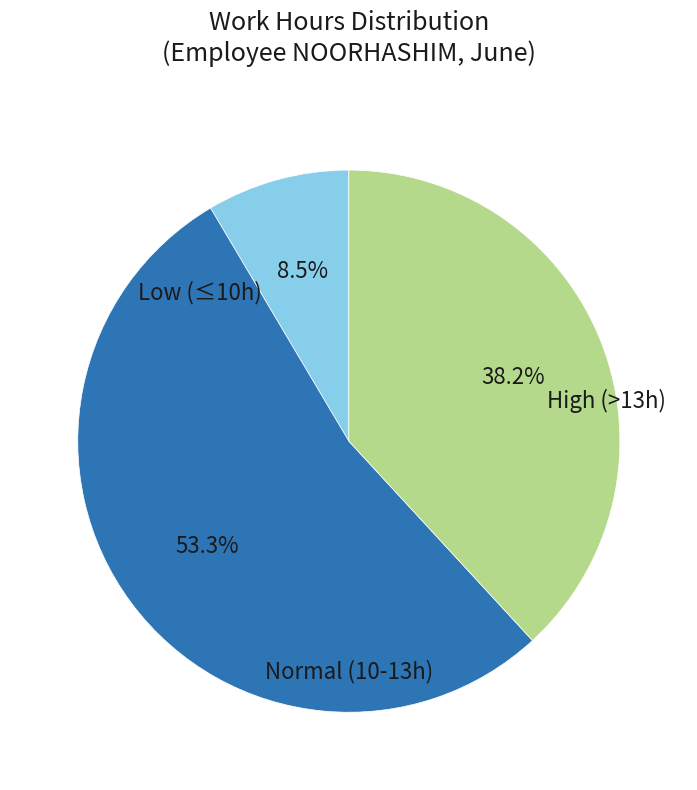

Does any single category account for the majority?

Yes